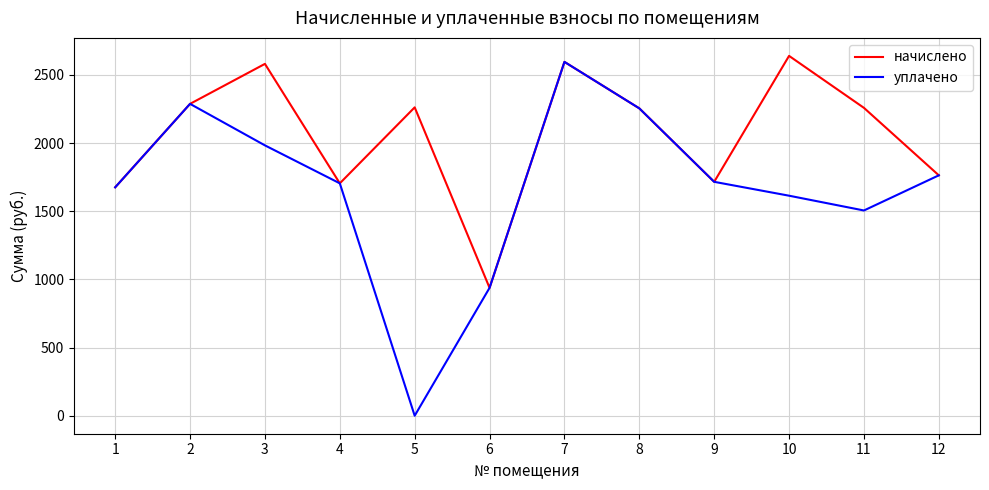

Which series has the widest spread of values?

уплачено